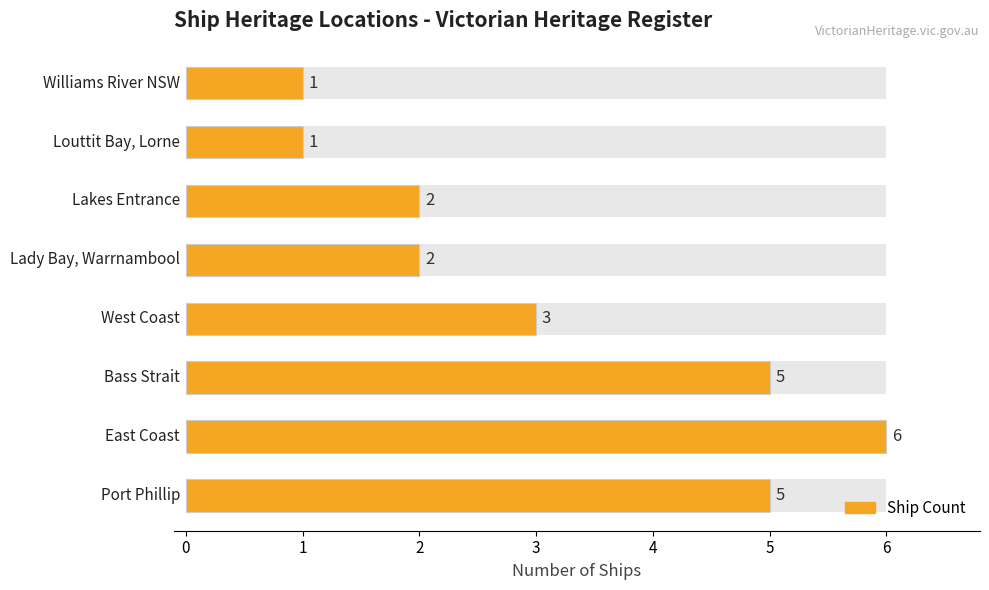

What is the average value?

3